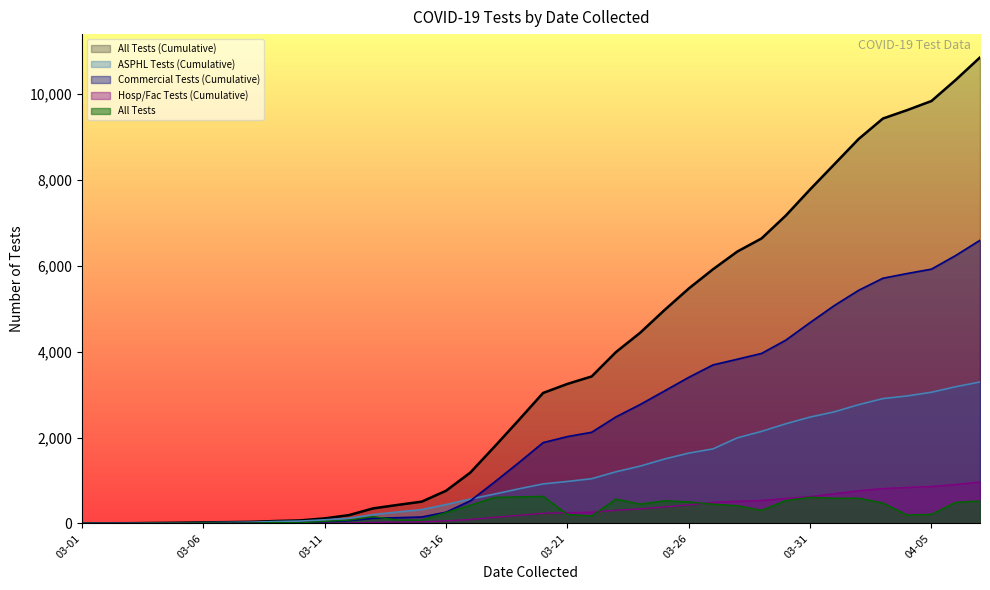

Which has a higher value, 2020-03-06 or 2020-03-26?

2020-03-26